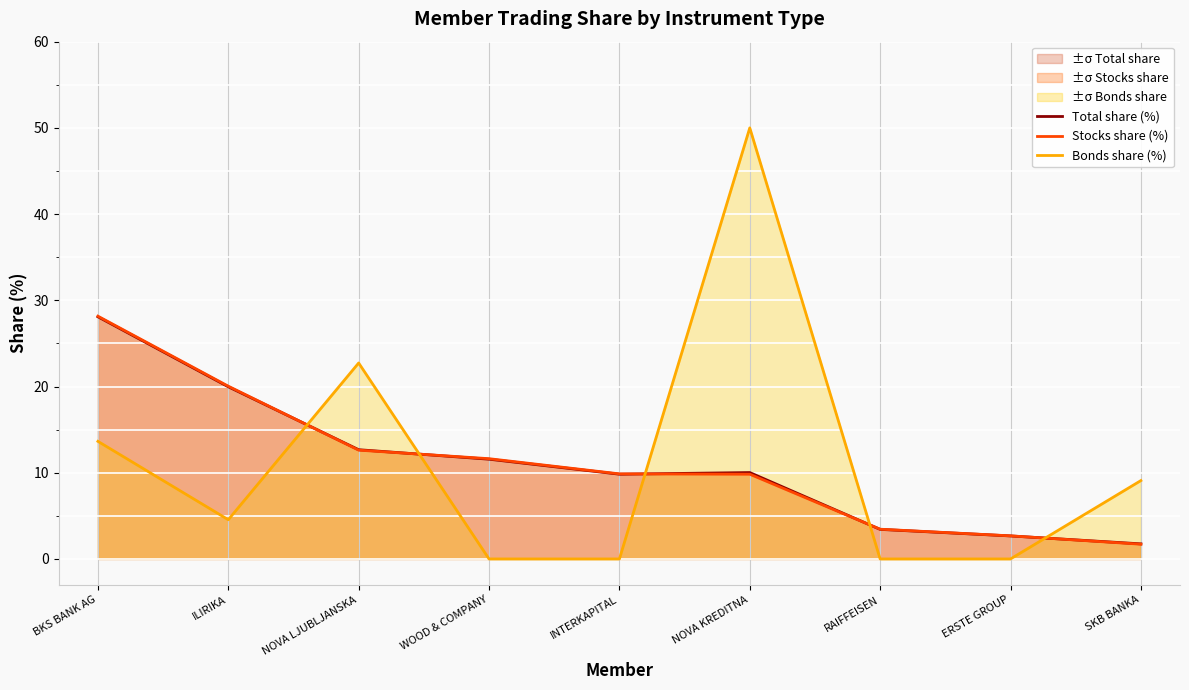

Reading left to right, transcribe all the data shown in this chart.

Total share (%): BKS BANK AG=28.1	ILIRIKA=20.0	NOVA LJUBLJANSKA=12.7	WOOD & COMPANY=11.6	INTERKAPITAL=9.8	NOVA KREDITNA=10.0	RAIFFEISEN=3.4	ERSTE GROUP=2.7	SKB BANKA=1.8
Stocks share (%): BKS BANK AG=28.2	ILIRIKA=20.0	NOVA LJUBLJANSKA=12.6	WOOD & COMPANY=11.6	INTERKAPITAL=9.9	NOVA KREDITNA=9.8	RAIFFEISEN=3.5	ERSTE GROUP=2.7	SKB BANKA=1.7
Bonds share (%): BKS BANK AG=13.6	ILIRIKA=4.5	NOVA LJUBLJANSKA=22.7	WOOD & COMPANY=0.0	INTERKAPITAL=0.0	NOVA KREDITNA=50.0	RAIFFEISEN=0.0	ERSTE GROUP=0.0	SKB BANKA=9.1